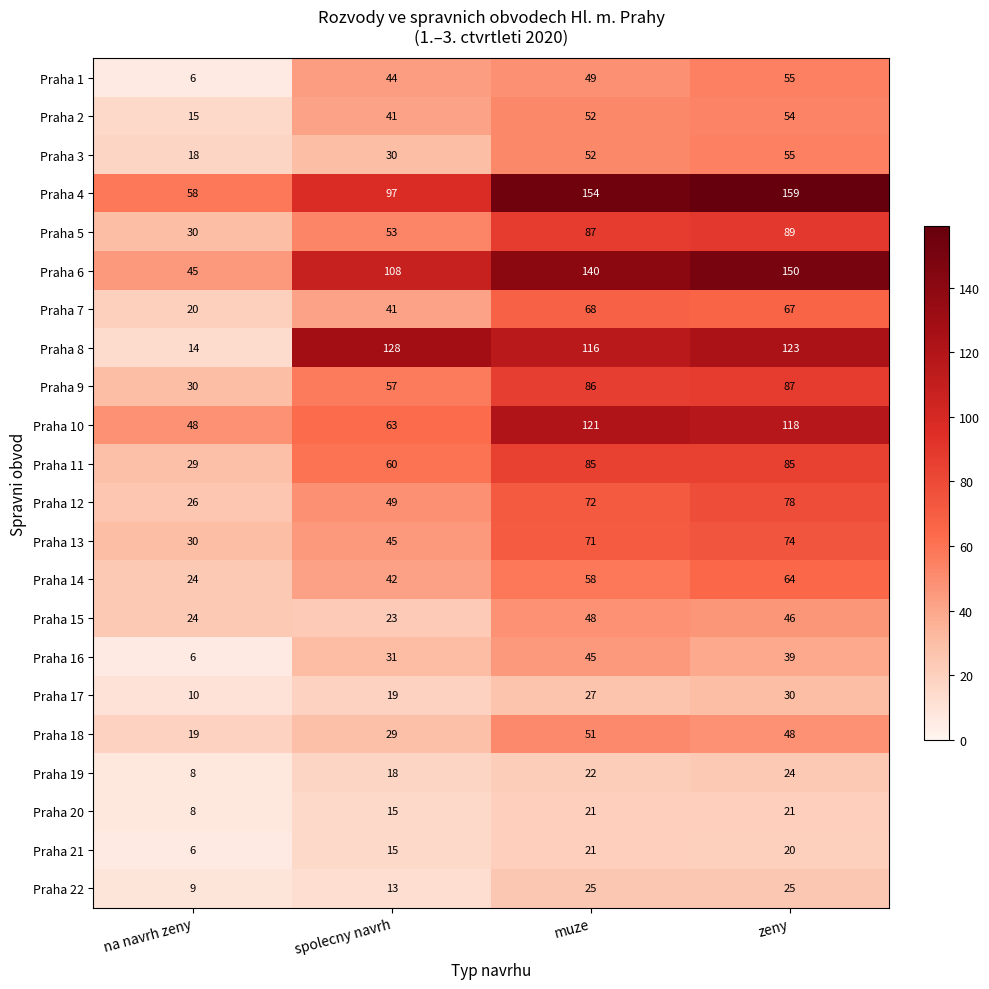

What is the difference between the maximum and minimum values in the Praha 7 series?

48